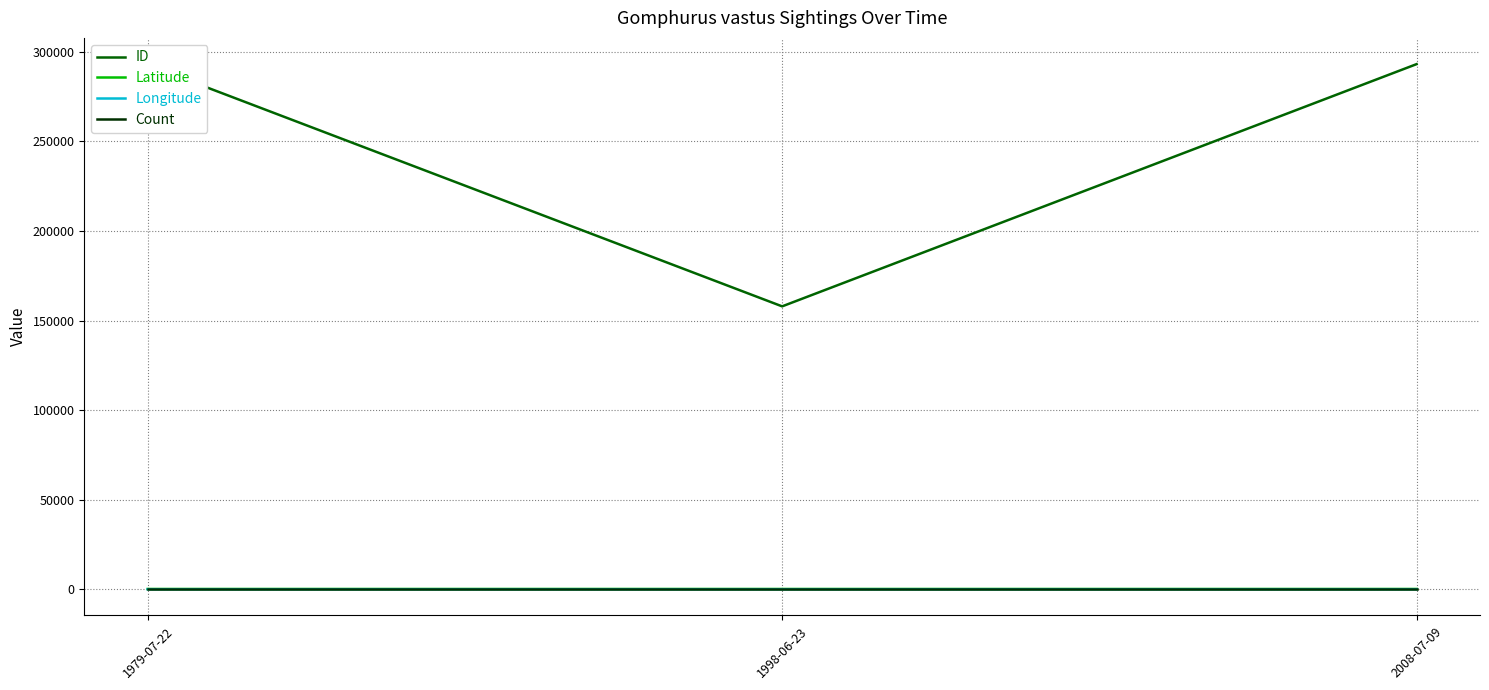

The value of ID at 1998-06-23 is 157903.0. True or false?

True